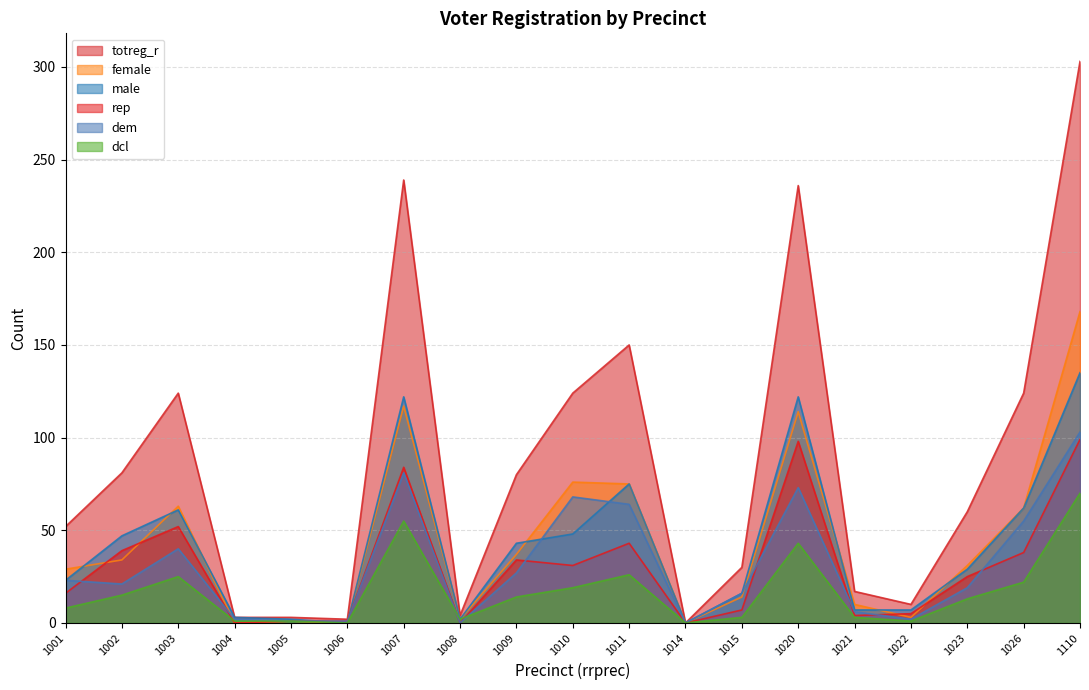

Which label corresponds to the smallest value in the chart?

1014